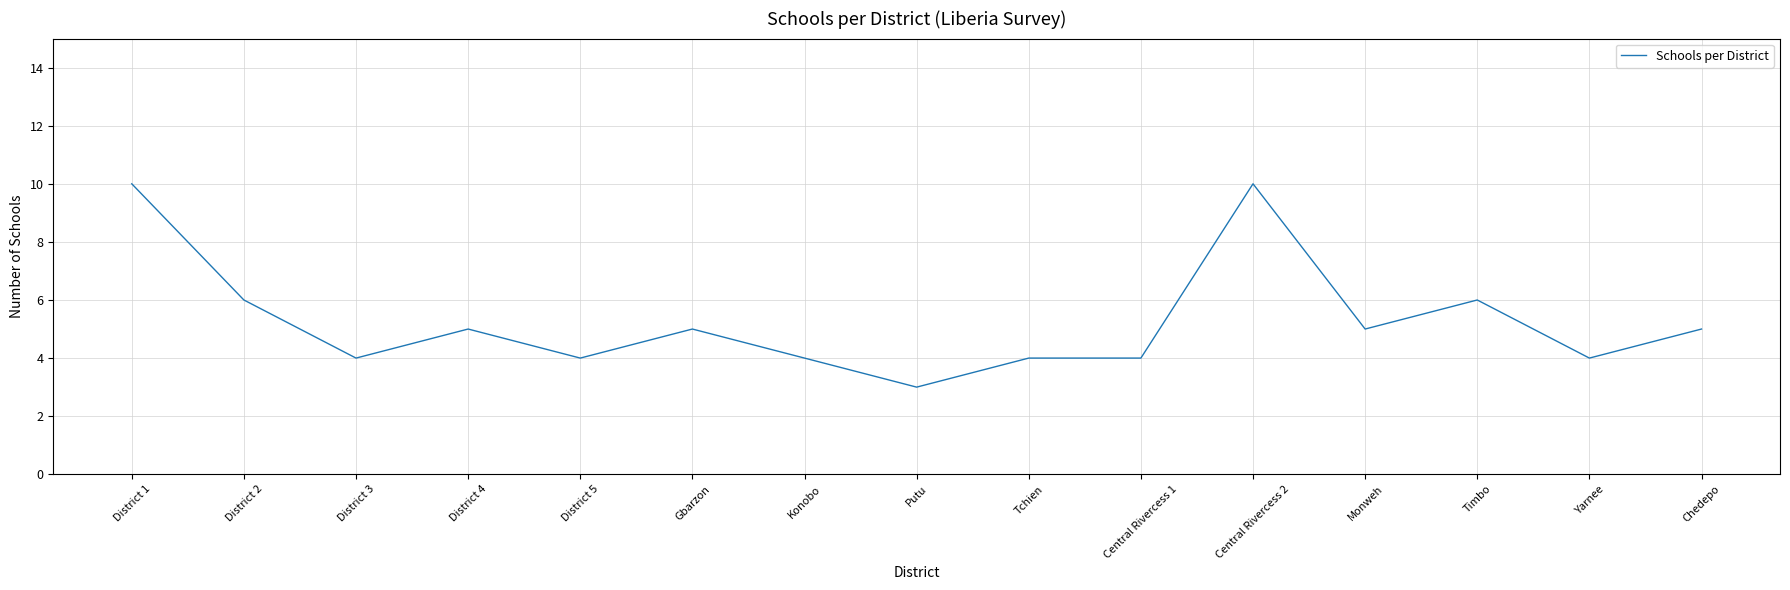

What is the minimum value shown in the chart?

3